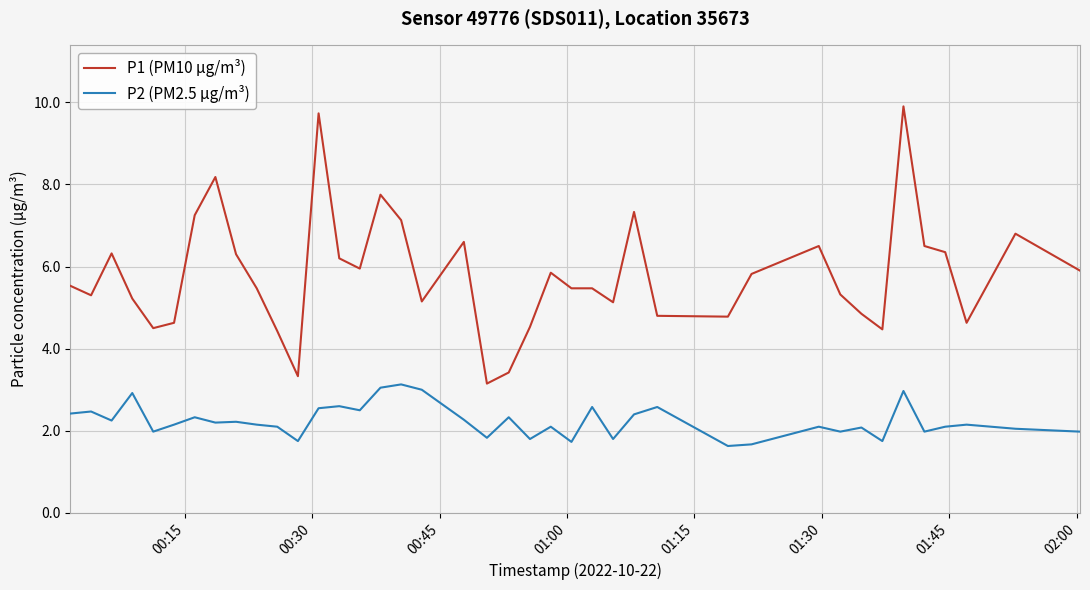

What is the average value of the P1 (PM10 µg/m³) series?

5.8